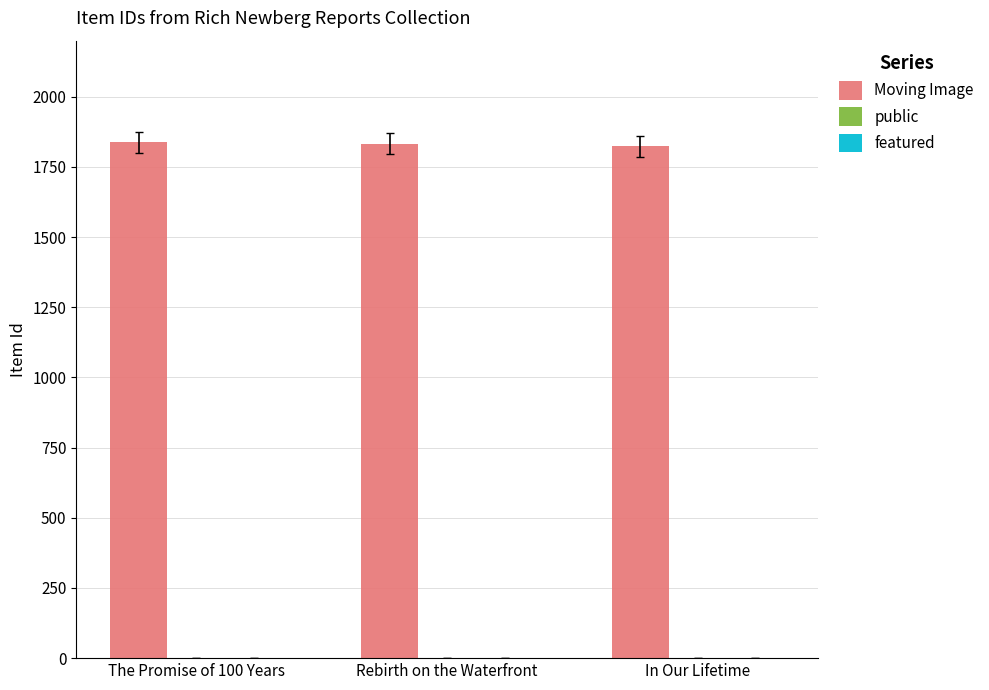

The Moving Image series shows 1833 at Rebirth on the Waterfront. True or false?

True